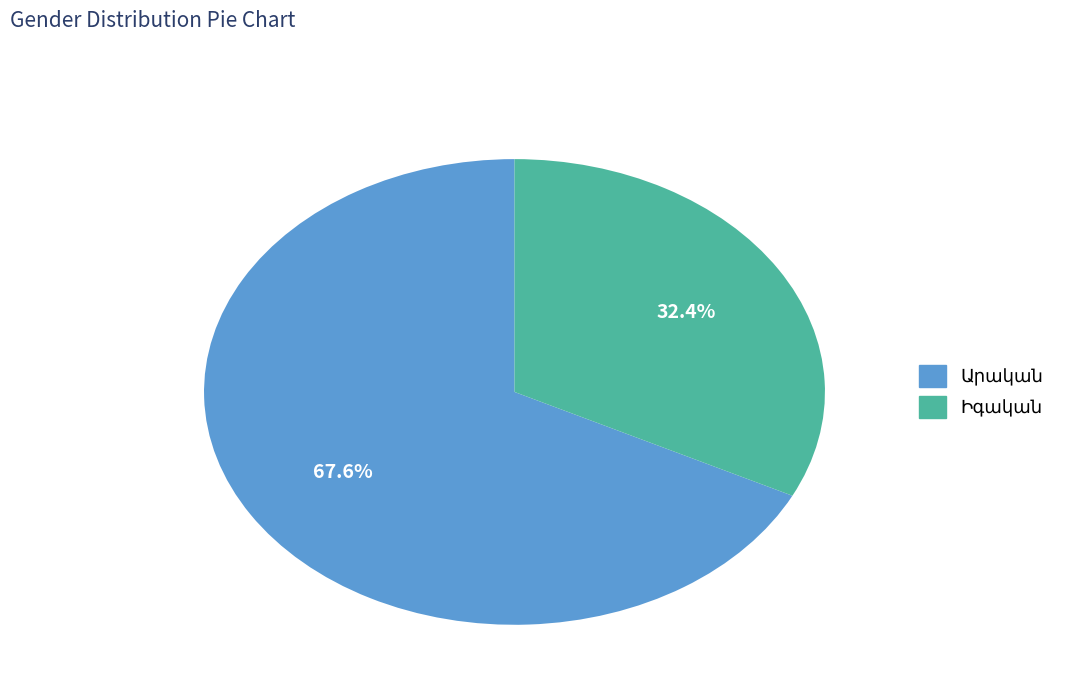

Is there a majority slice in this chart?

Yes